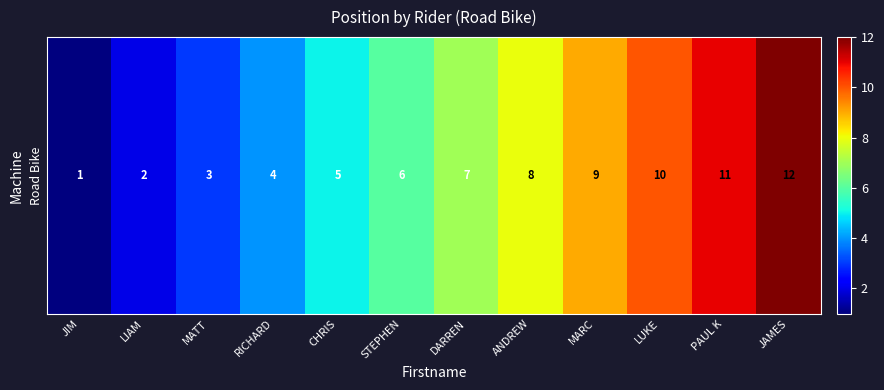

How many distinct data groups are displayed?

1